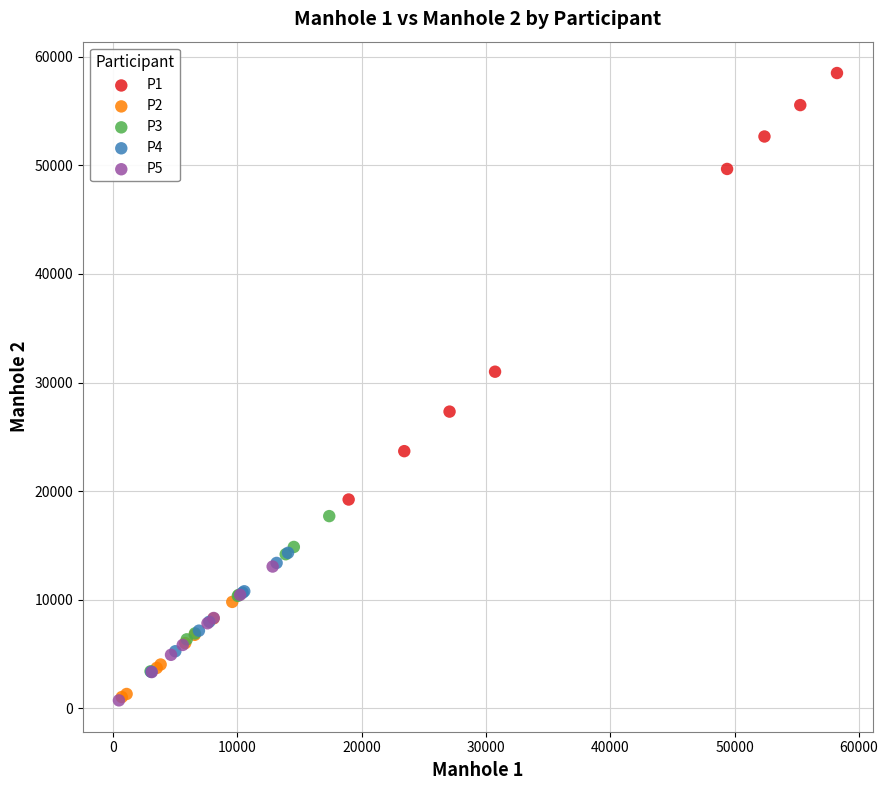

Which series has the largest Y range (max minus min)?

P1